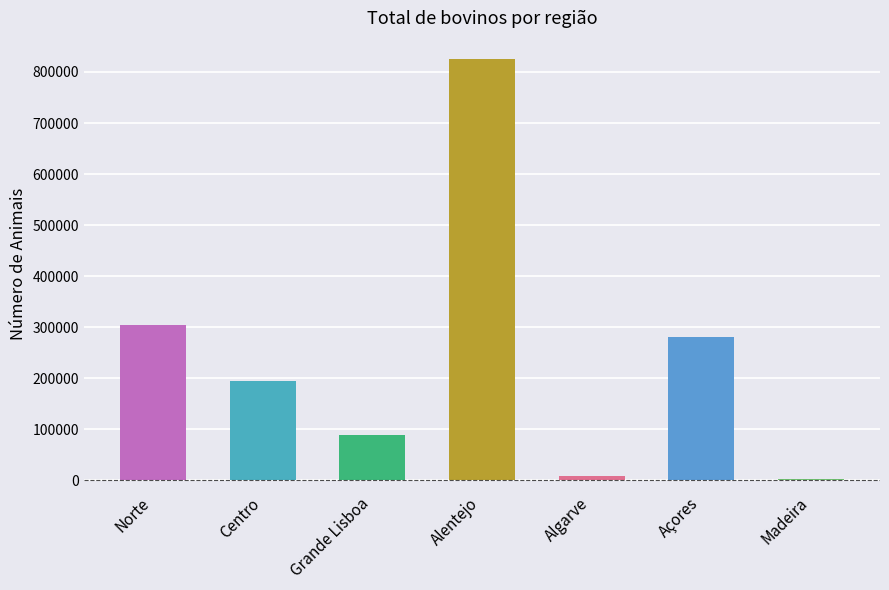

What is the average value?

243878